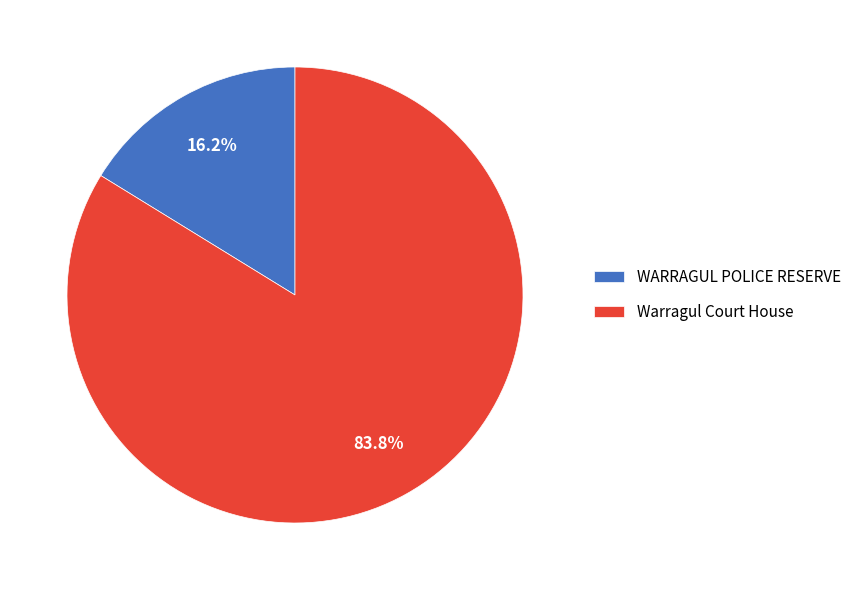

True or false: WARRAGUL POLICE RESERVE accounts for 11% of the total.

False